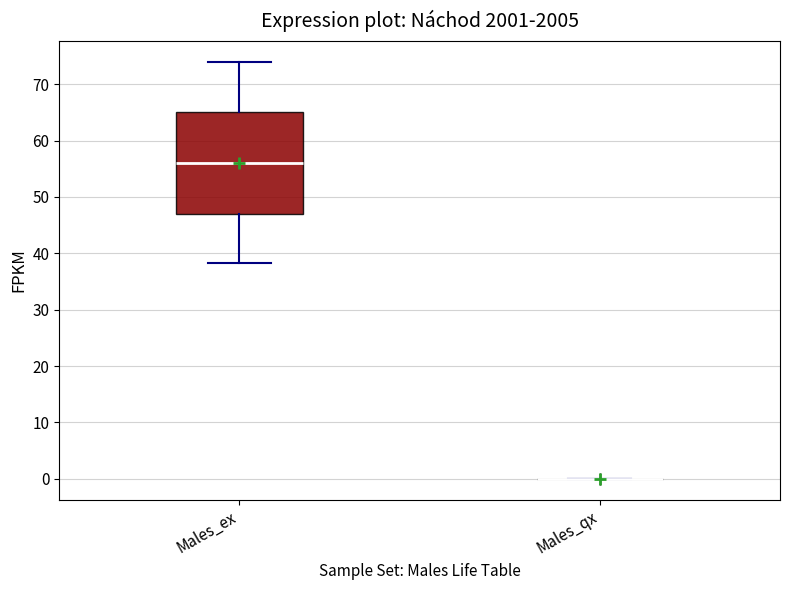

Reading left to right, transcribe this box plot: for each box, give where its median line is, the range the box spans, and where its two whiskers end, as read against the y-axis. The values are not printed on the chart, so give them approximately, as read against the axis.

Males_ex: median 56, box 47 to 65, whiskers 38 to 74
Males_qx: box collapsed to a line at 0, whiskers 0 to 0